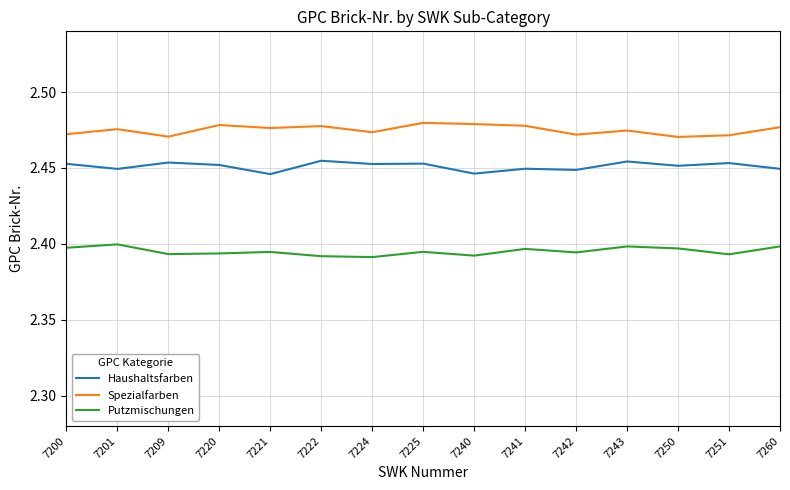

Which series has the largest total across all categories?

Spezialfarben